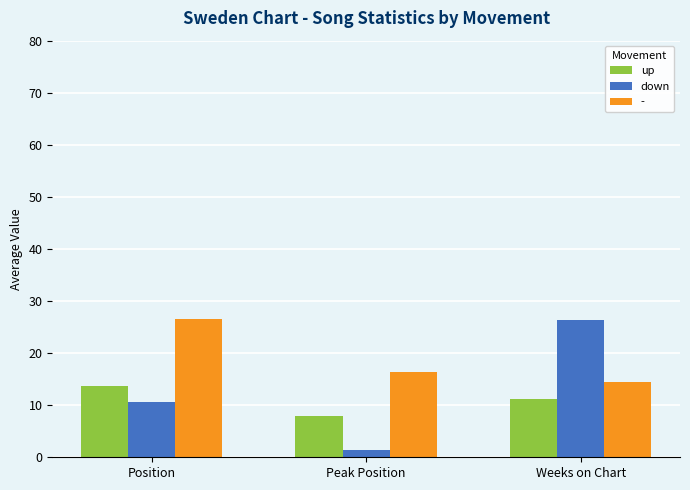

The value of down at Peak Position is 1.4. True or false?

True